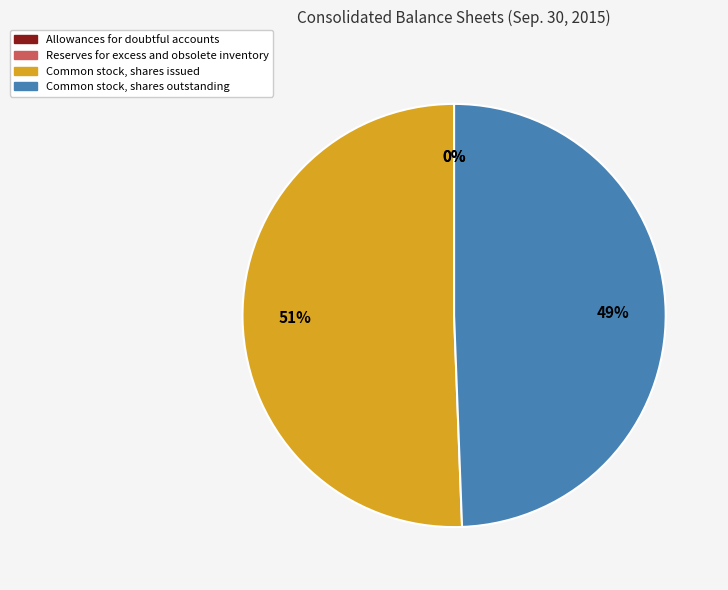

Do Common stock, shares outstanding and Common stock, shares issued together represent more than half of the pie?

Yes